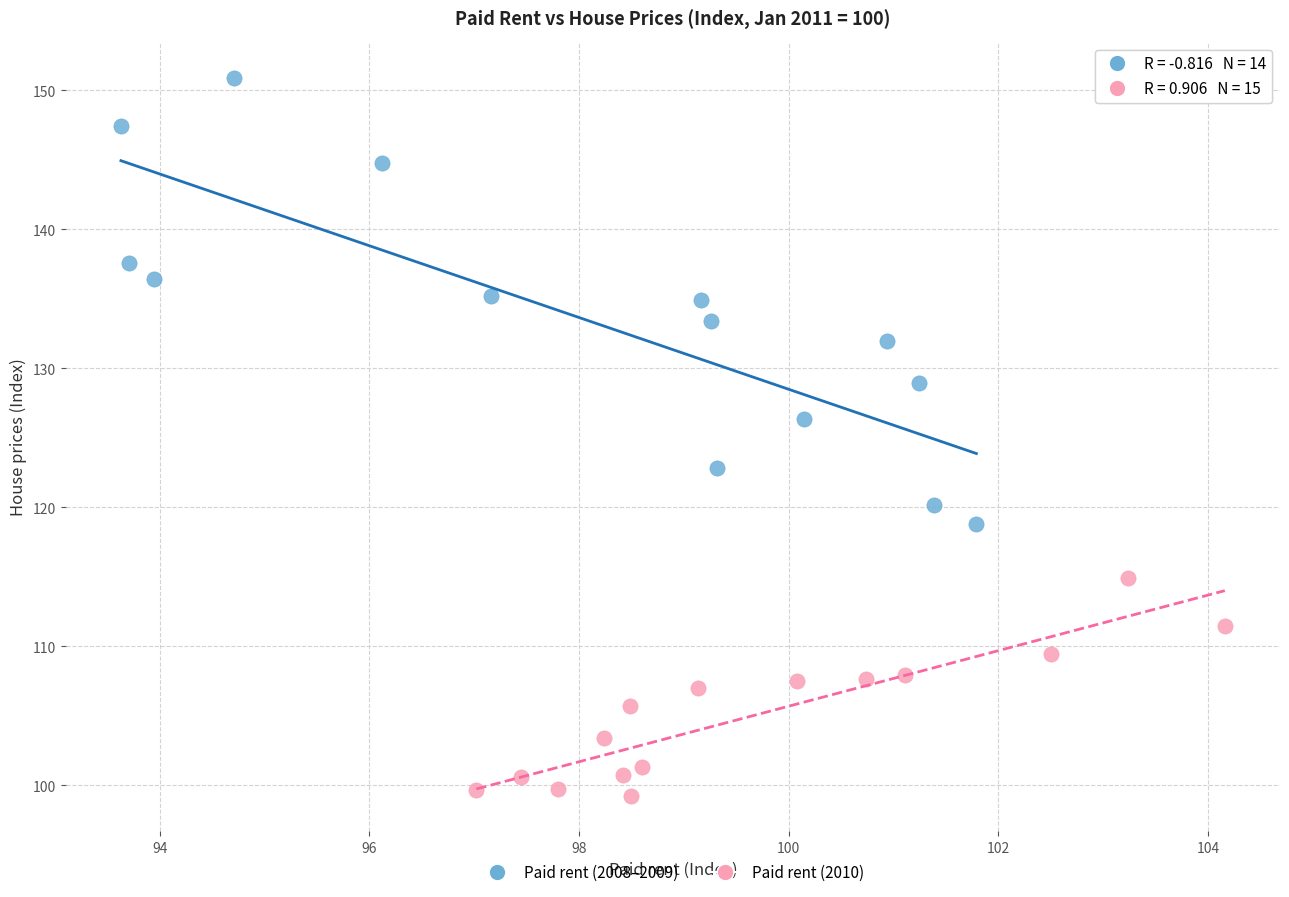

Which series reaches the minimum Y coordinate?

Paid rent (2010)